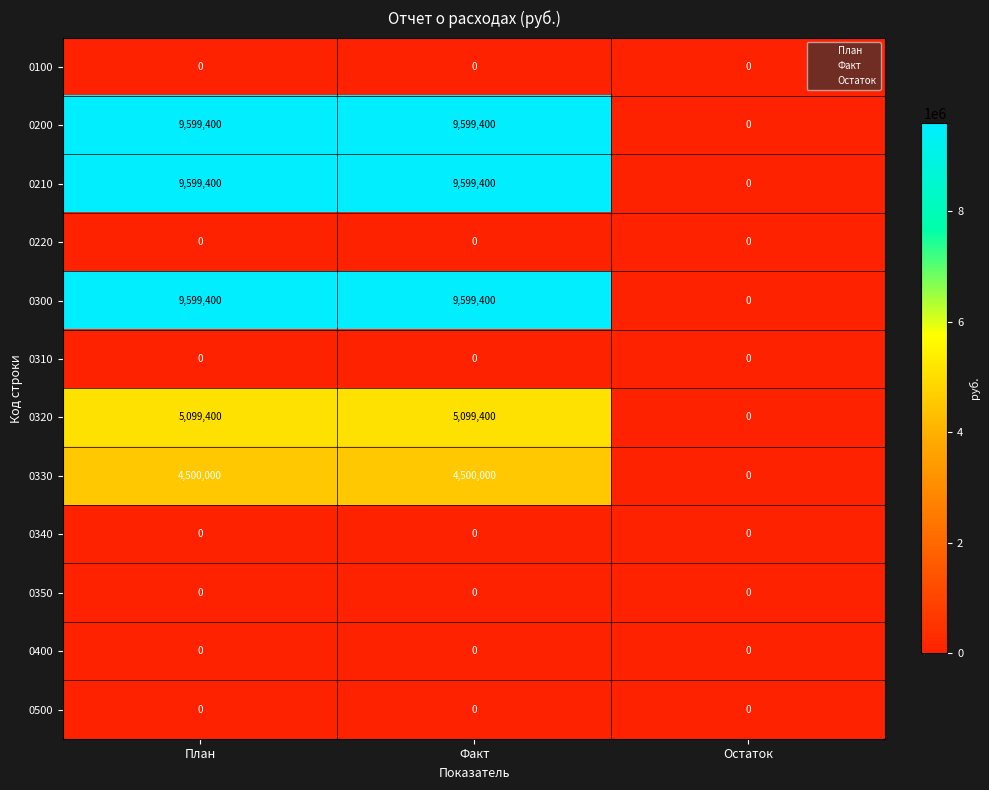

At how many categories does at least one series exceed 5376266?

2